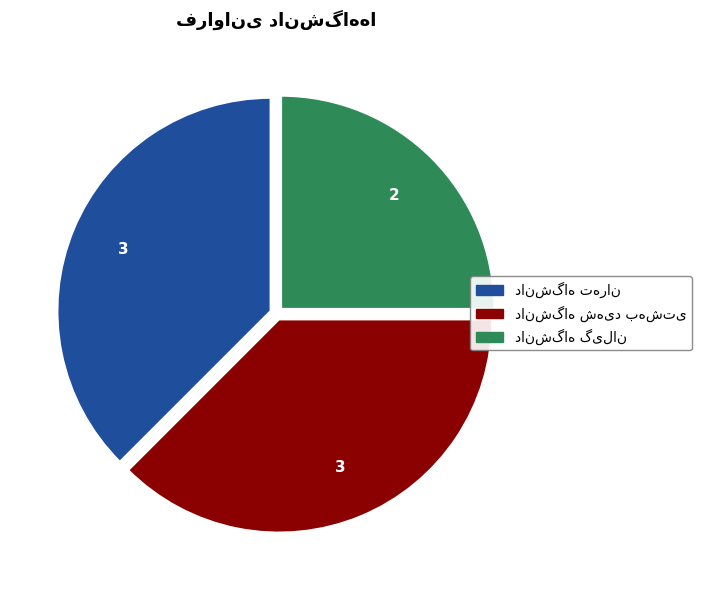

Is there any slice that represents more than half of the pie?

No